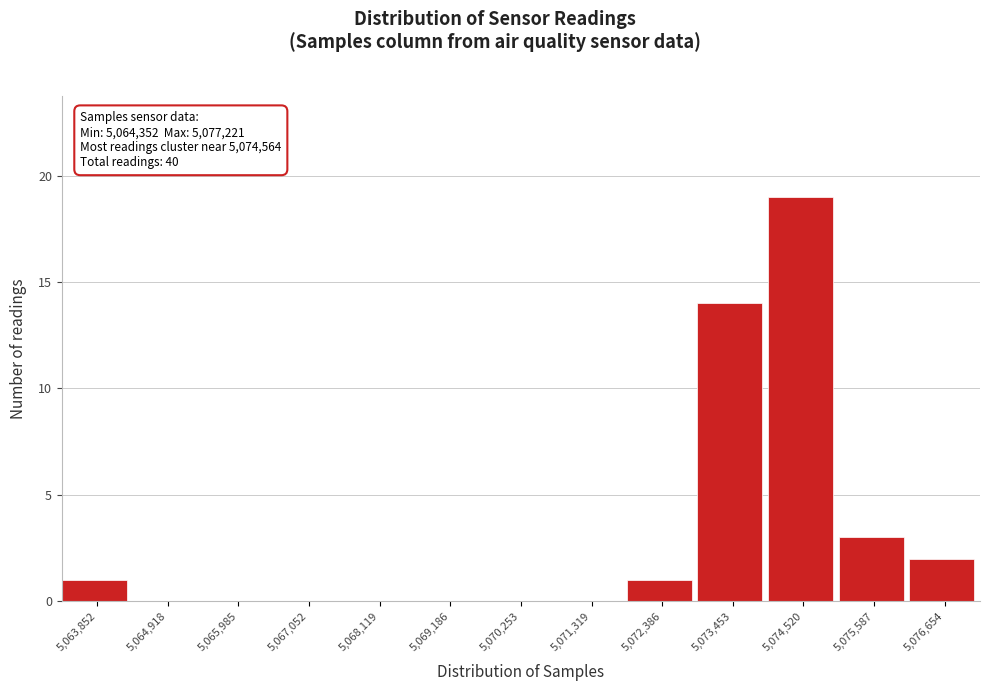

Reading right to left, what are all the values shown in this chart?

5,076,654=2	5,075,587=3	5,074,520=19	5,073,453=14	5,072,386=1	5,071,319=0	5,070,253=0	5,069,186=0	5,068,119=0	5,067,052=0	5,065,985=0	5,064,918=0	5,063,852=1